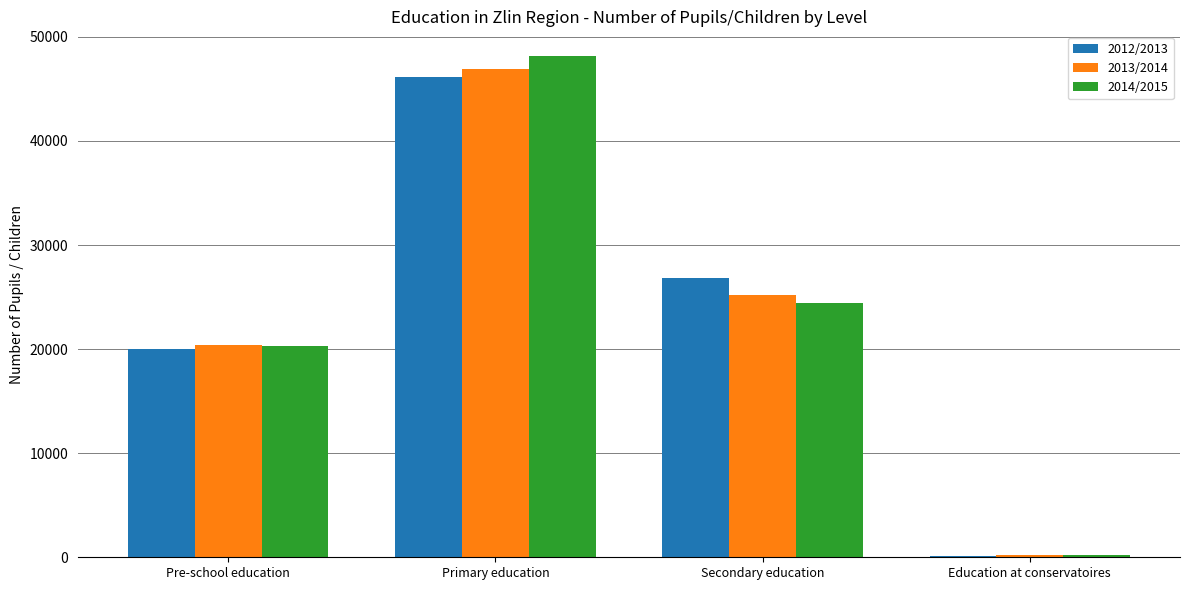

What is the average value of the 2012/2013 series?

23300